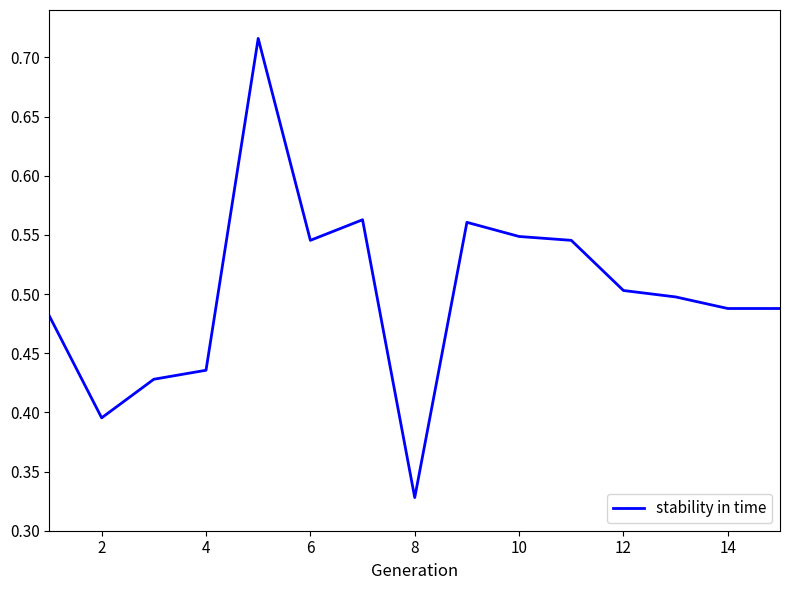

At which label is the value closest to 0?

8